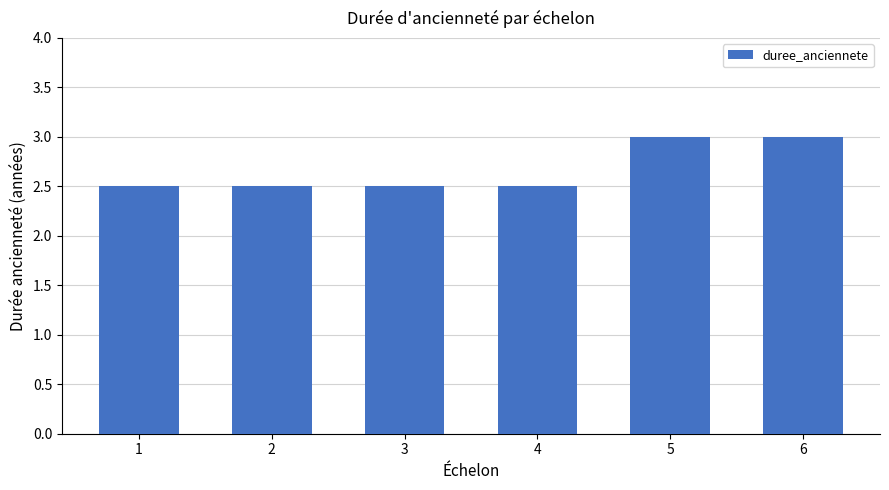

What is the greatest value displayed?

3.0